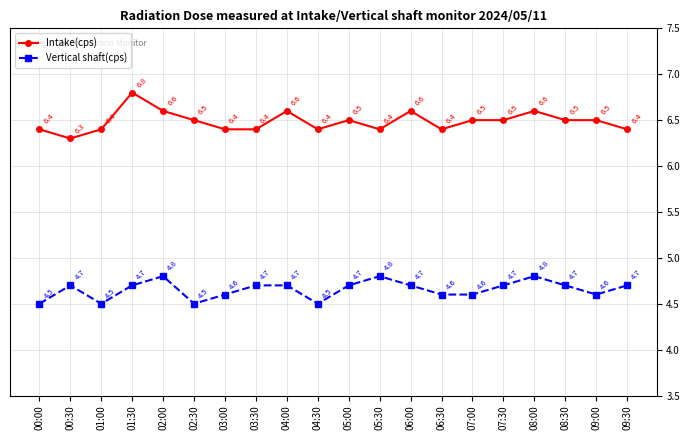

At which category does Vertical shaft(cps) reach its first local valley?

01:00